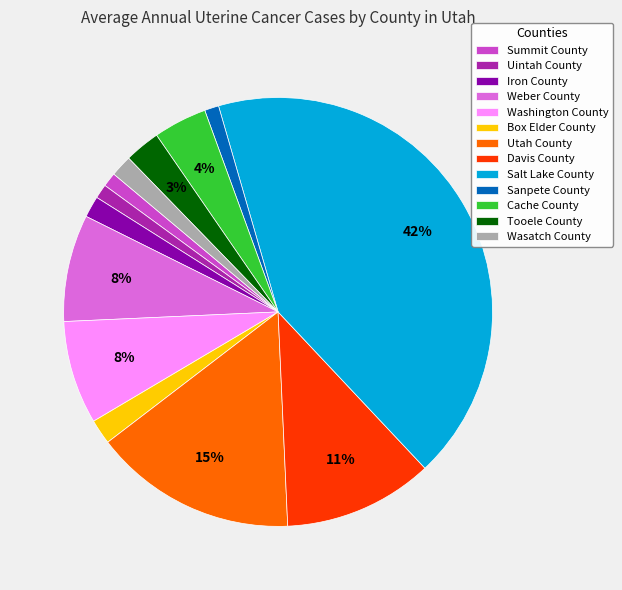

Between Salt Lake County and Weber County, which is larger?

Salt Lake County